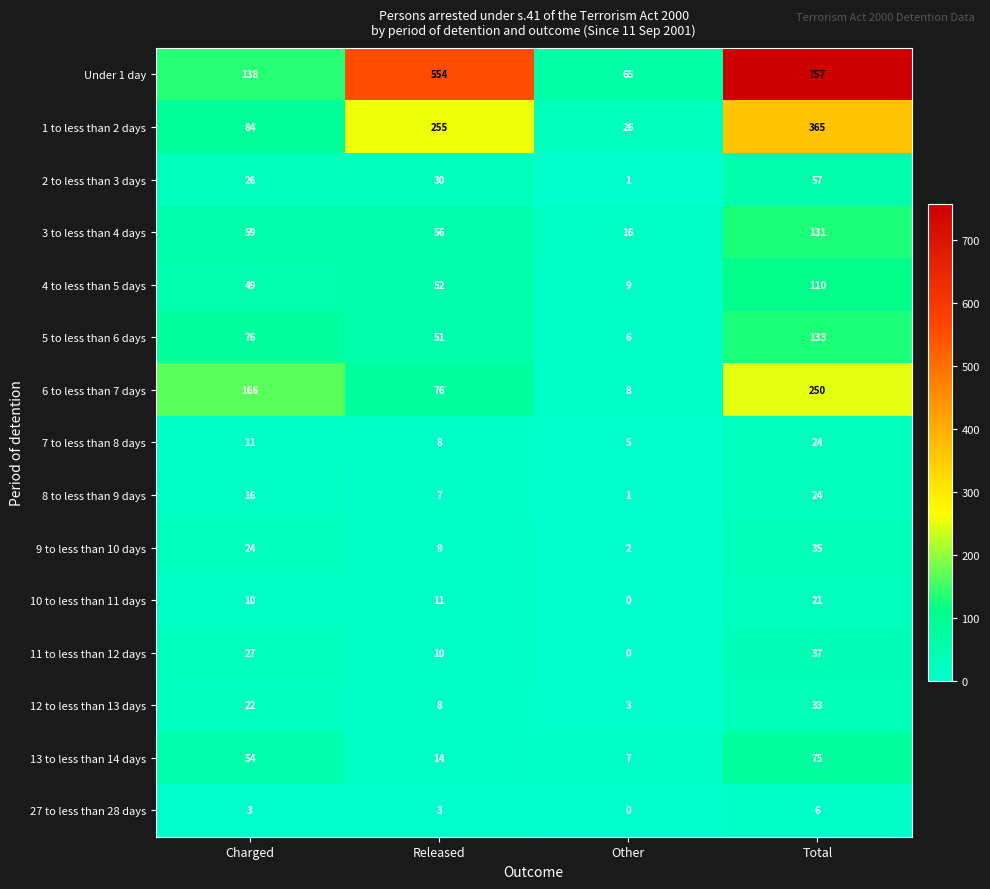

Rank the categories by Under 1 day value from lowest to highest.

Other, Charged, Released, Total